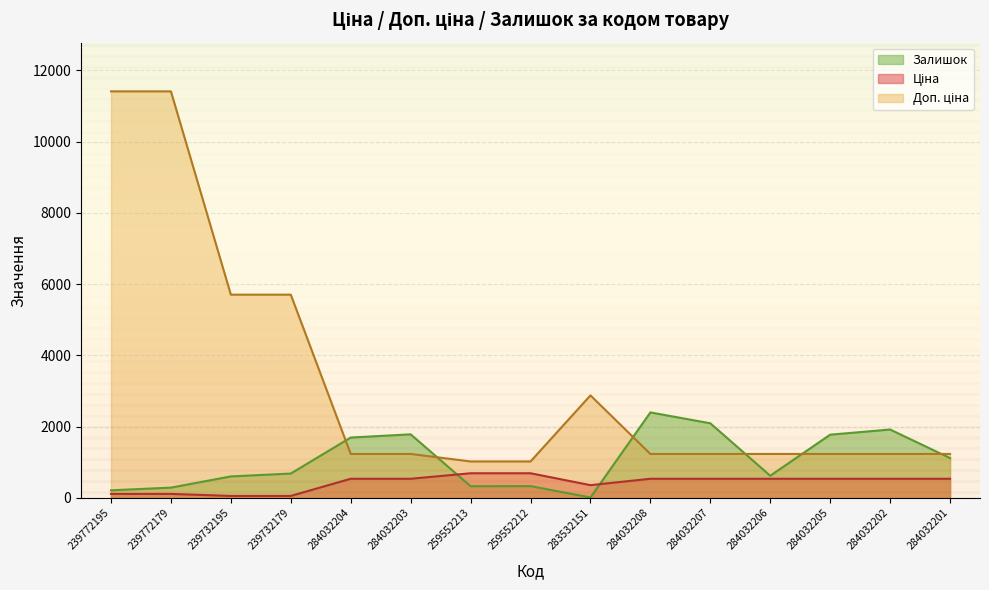

Between 284032207 and 284032201, which series saw the biggest shift?

Залишок